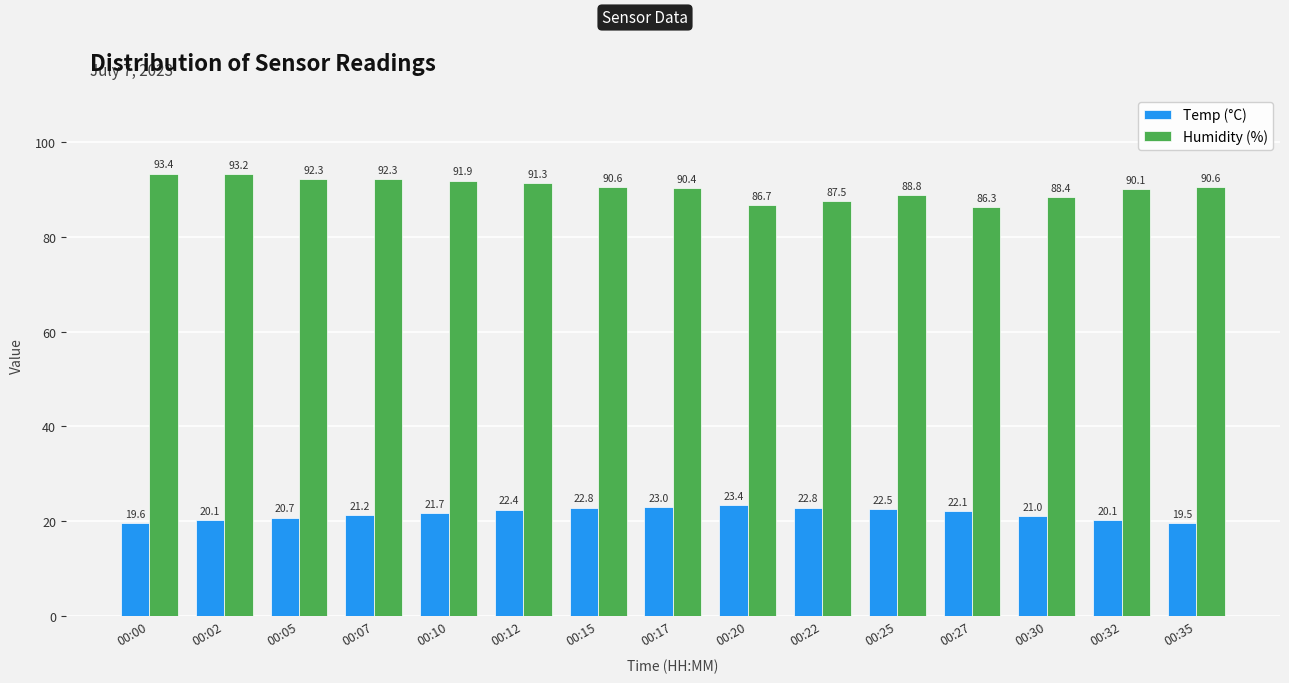

Is the value of Humidity (%) at 00:20 greater than the value of Temp (°C) at 00:02?

Yes